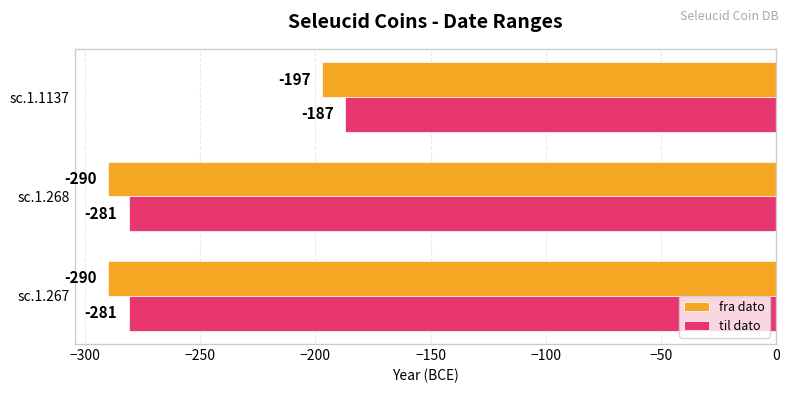

How many data points in fra dato are above -290?

1